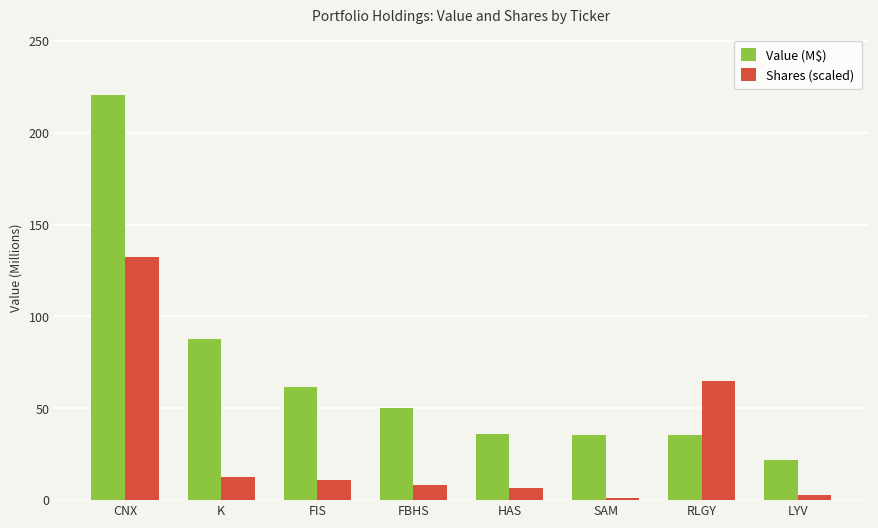

At which category is the sum across all series the highest?

CNX